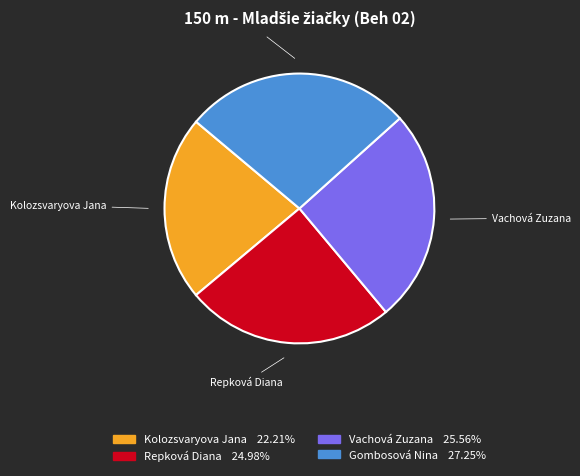

What is the largest slice in the pie chart?

Gombosová Nina